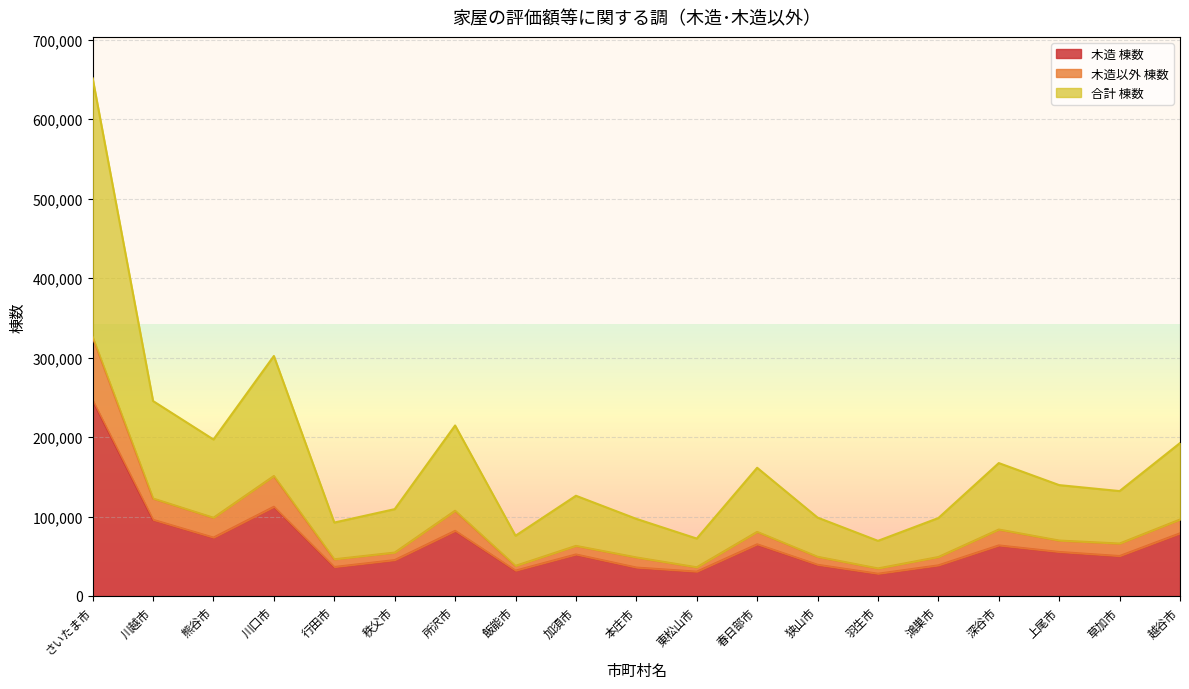

Reading right to left, list all the values displayed in this chart.

木造 棟数: 越谷市=78856	草加市=50286	上尾市=55409	深谷市=63630	鴻巣市=38564	羽生市=28008	狭山市=39288	春日部市=65043	東松山市=30636	本庄市=35794	加須市=52244	飯能市=31944	所沢市=81994	秩父市=45188	行田市=36487	川口市=112275	熊谷市=73506	川越市=95885	さいたま市=246241
木造以外 棟数: 越谷市=96240	草加市=66020	上尾市=69776	深谷市=83645	鴻巣市=49046	羽生市=34711	狭山市=49336	春日部市=80683	東松山市=36133	本庄市=48531	加須市=63078	飯能市=37909	所沢市=107297	秩父市=54650	行田市=46218	川口市=151020	熊谷市=98479	川越市=122677	さいたま市=325771
合計 棟数: 越谷市=192480	草加市=132040	上尾市=139552	深谷市=167290	鴻巣市=98092	羽生市=69422	狭山市=98672	春日部市=161366	東松山市=72266	本庄市=97062	加須市=126156	飯能市=75818	所沢市=214594	秩父市=109300	行田市=92436	川口市=302040	熊谷市=196958	川越市=245354	さいたま市=651542